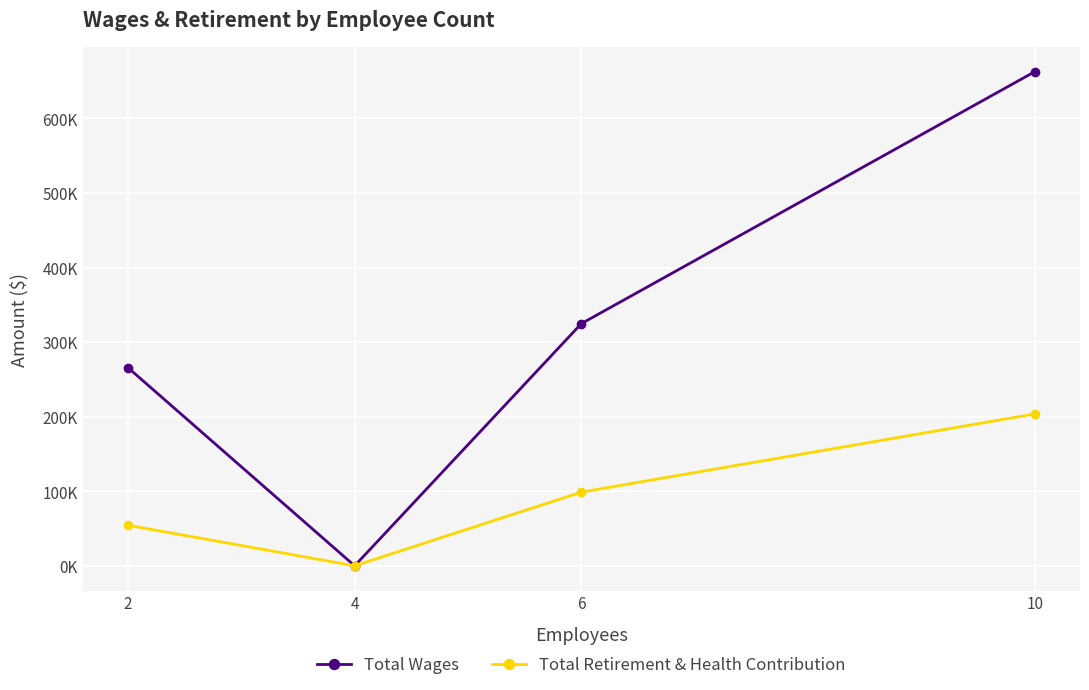

Rank the series by their maximum value, from highest to lowest.

Total Wages, Total Retirement & Health Contribution